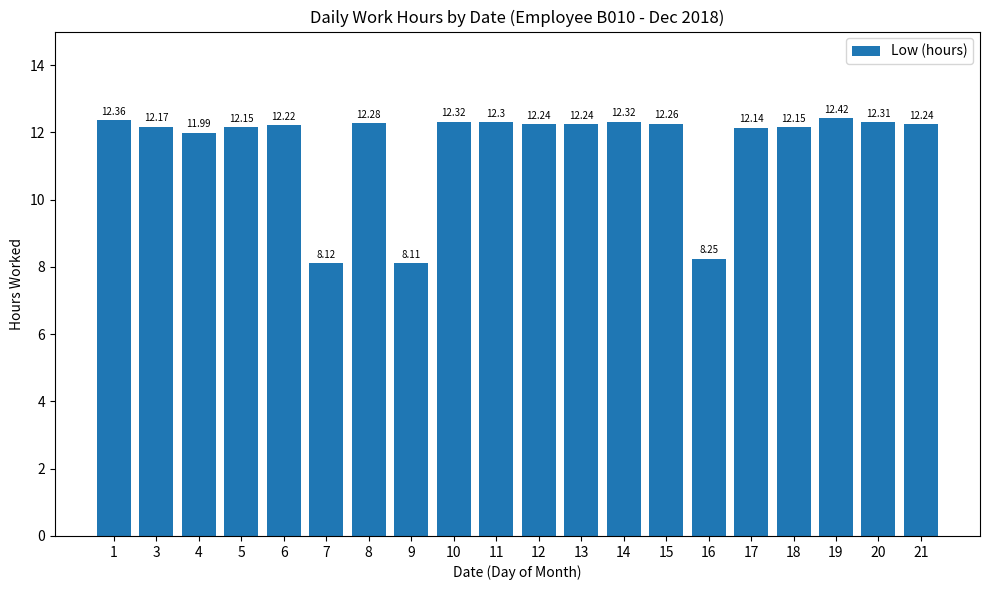

Is it true that the value at 4 is 18.0?

False